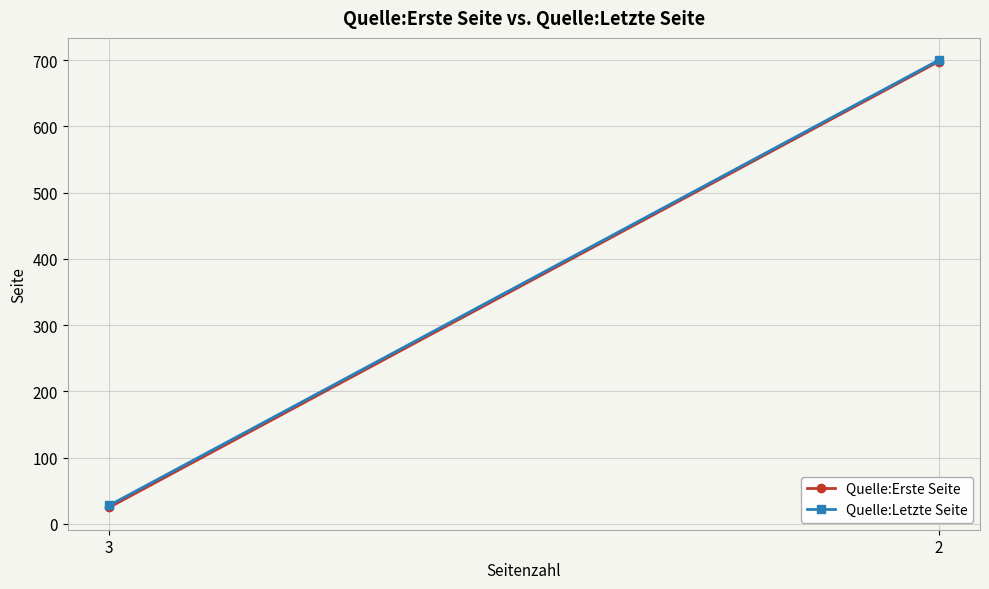

How many categories are shown in the chart?

2